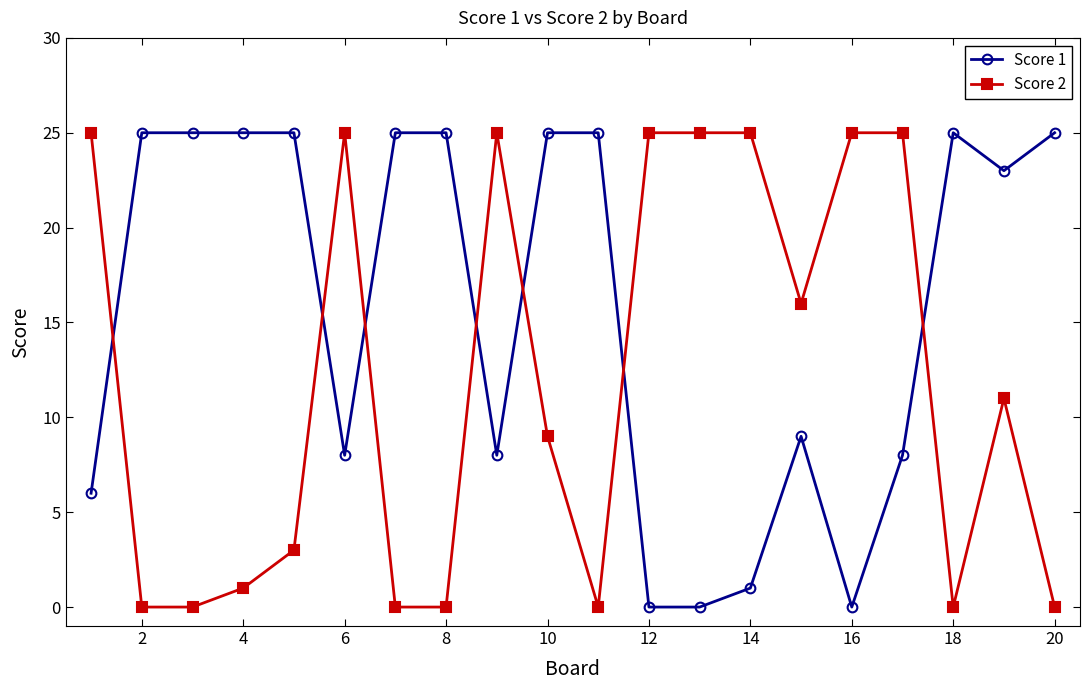

At how many categories does at least one series exceed 21?

19